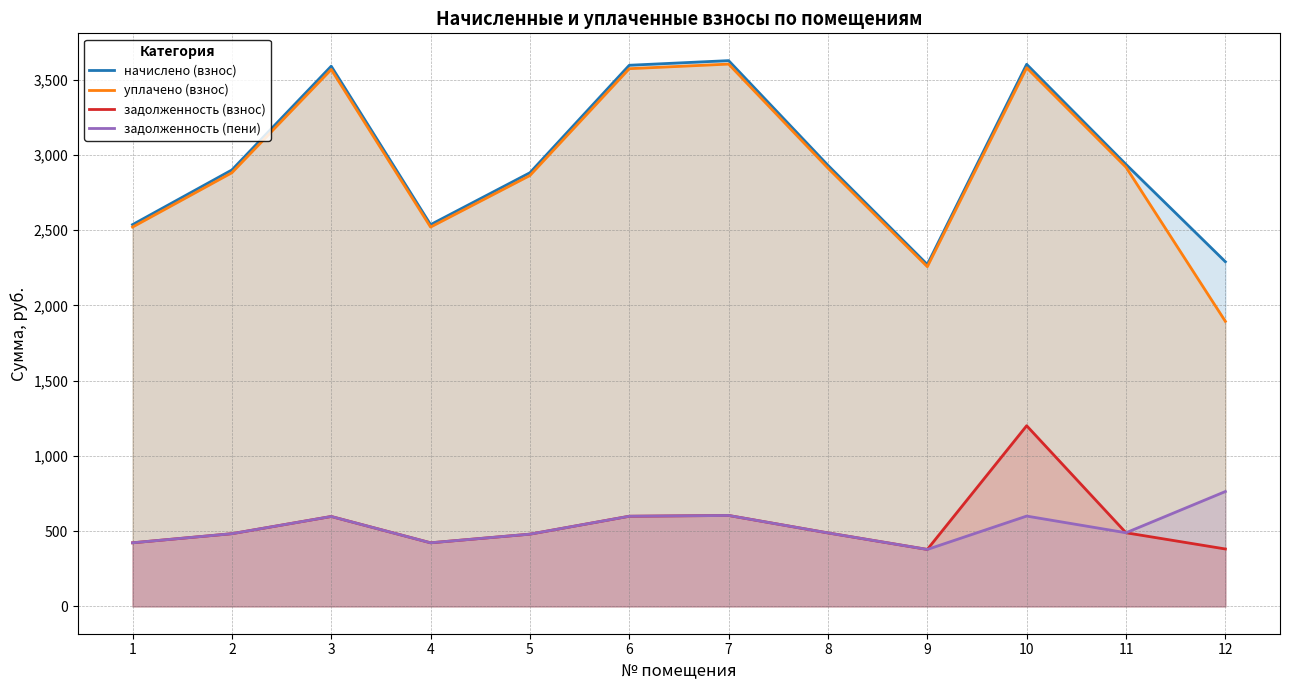

Rank the series at 5 from highest to lowest value.

начислено (взнос), уплачено (взнос), задолженность (взнос), задолженность (пени)